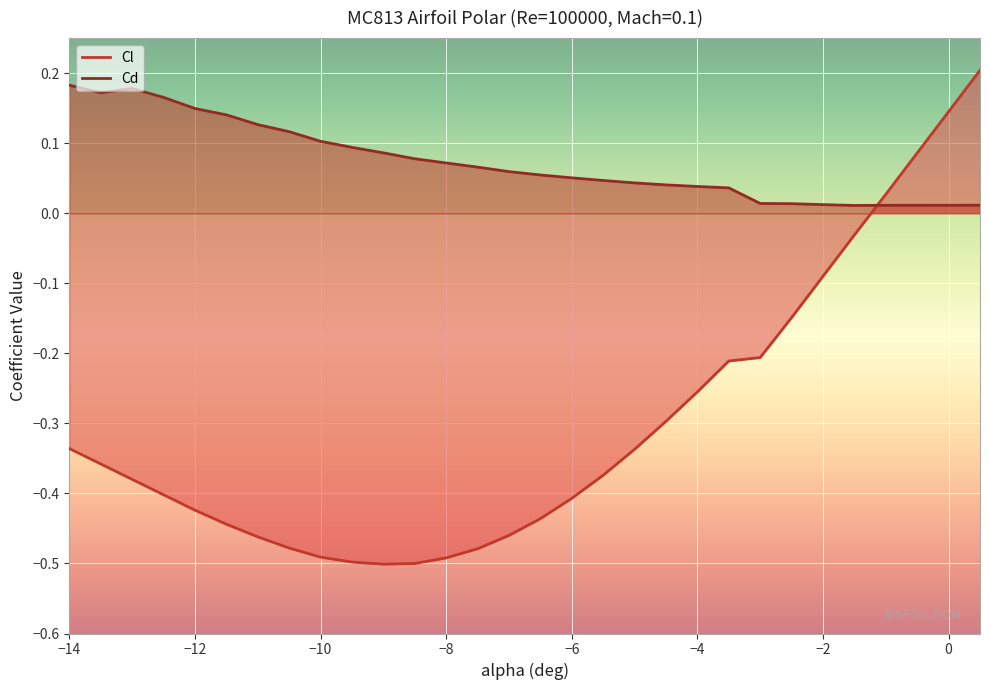

The Cd series shows 0.1 at -12. True or false?

False